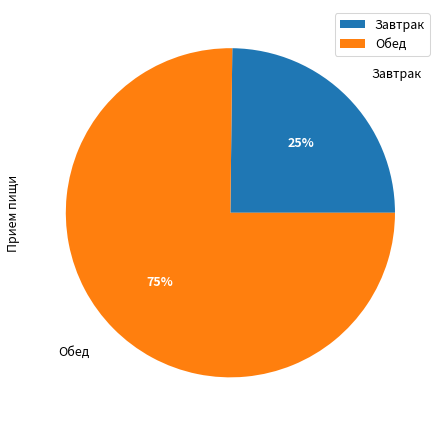

Is the sum of Завтрак and Обед greater than half?

Yes